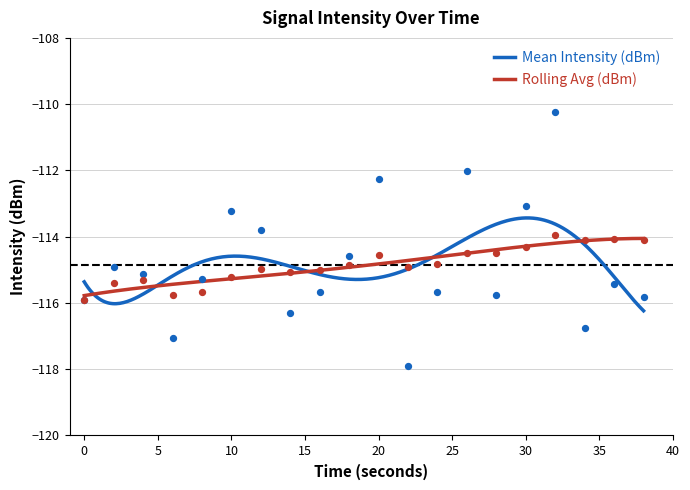

At which category is the sum across all series the highest?

32